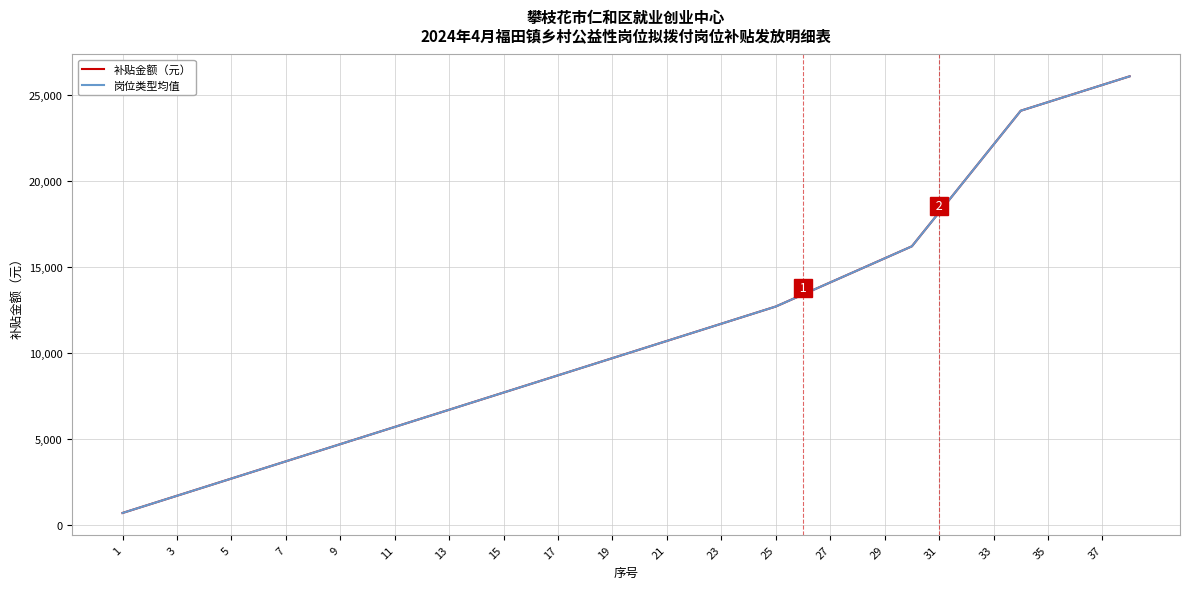

Does the chart have visible grid lines?

Yes